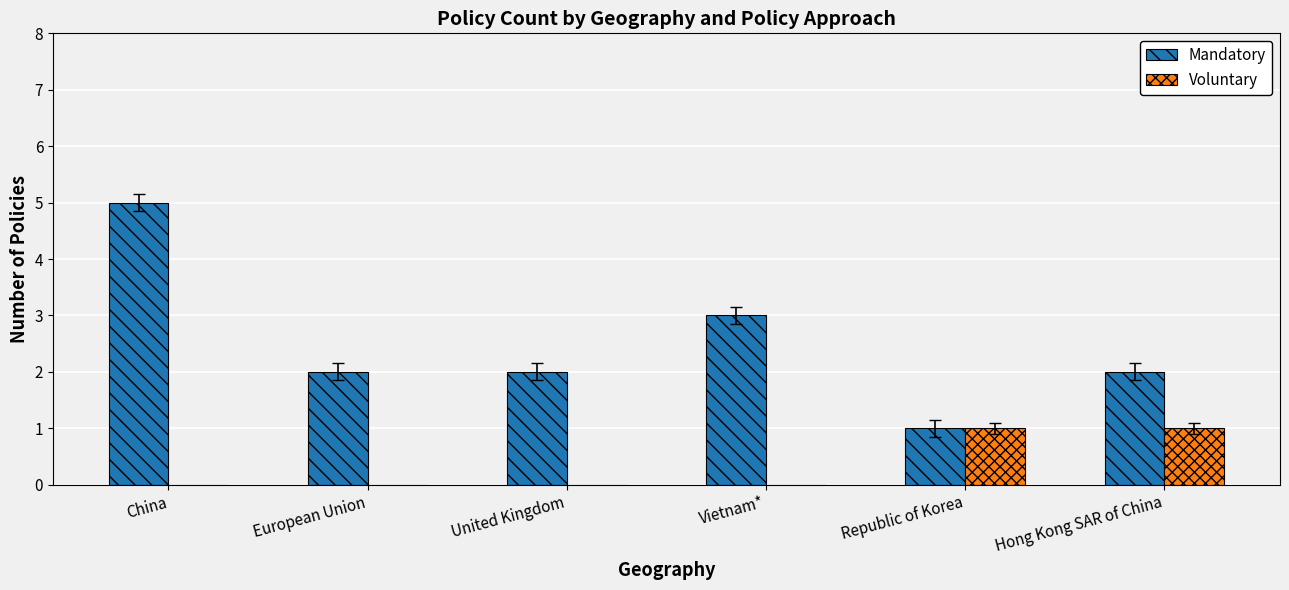

What is the difference between the Voluntary values at Hong Kong SAR of China and Vietnam*?

1